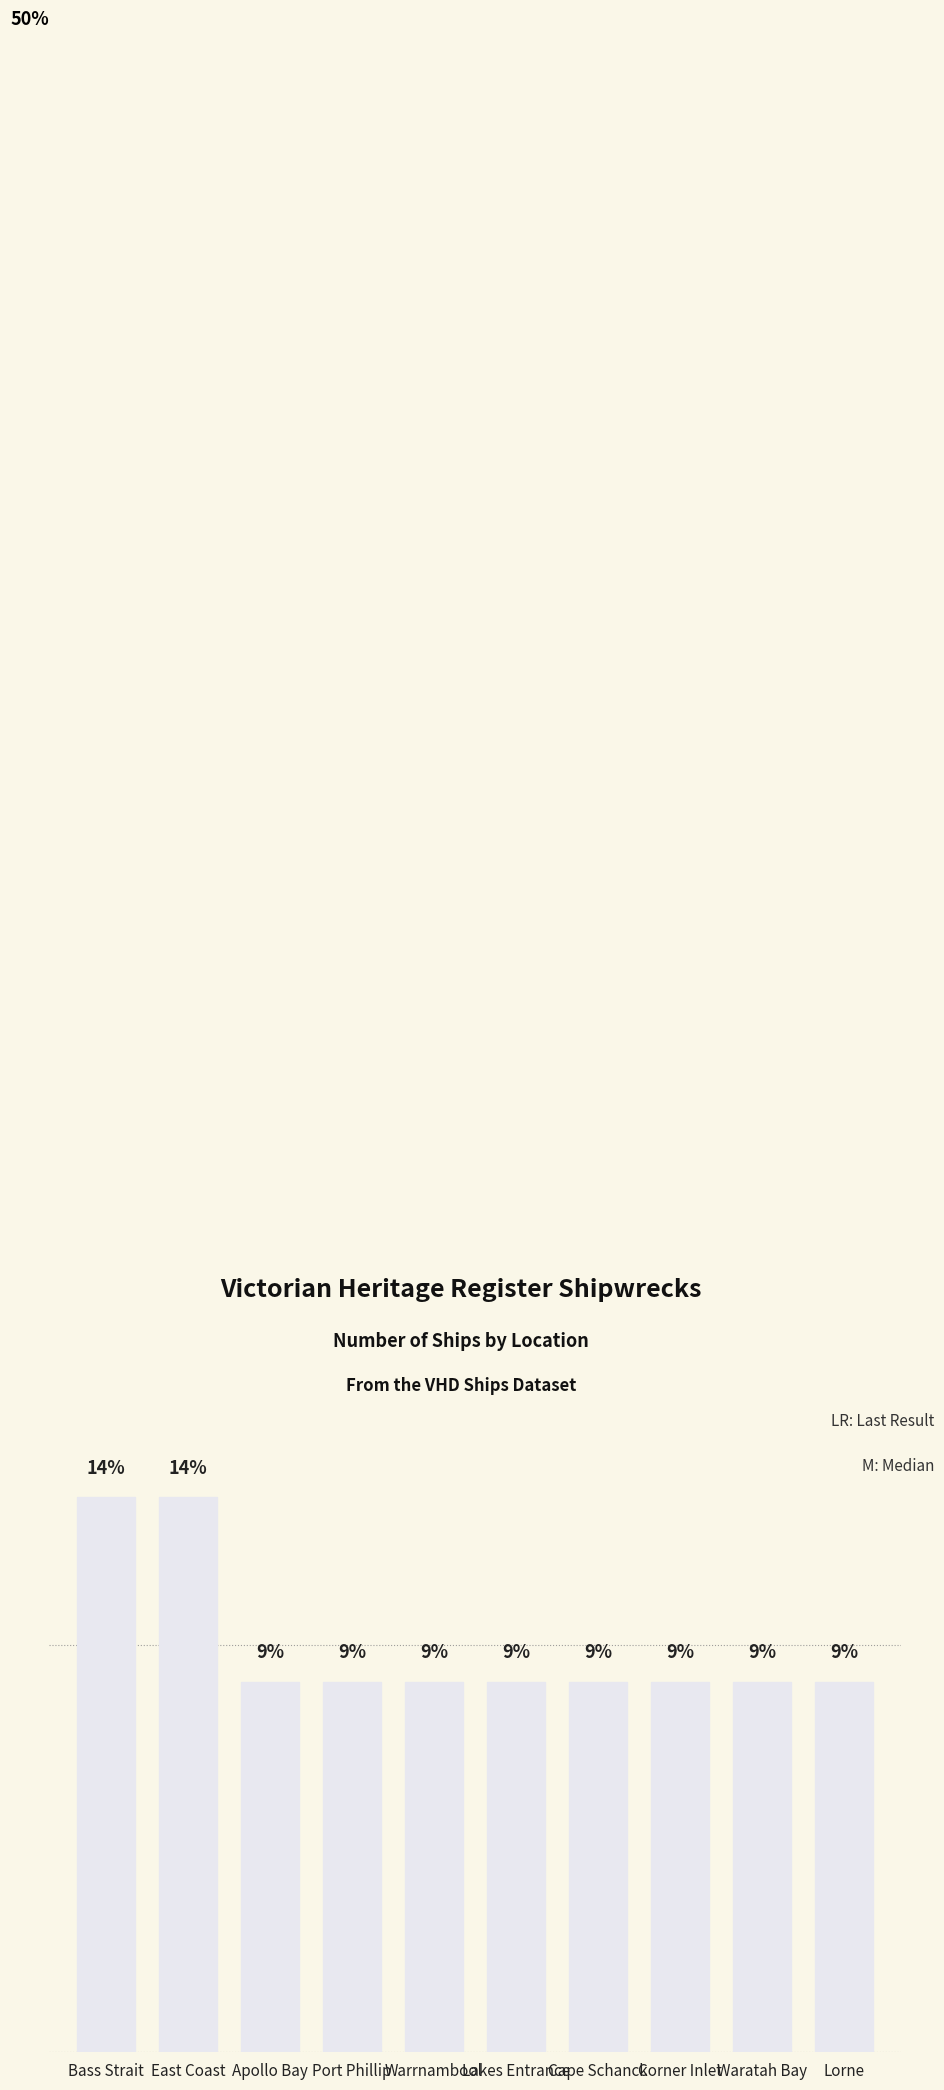

Are the bars grouped side by side (vs. stacked)?

No